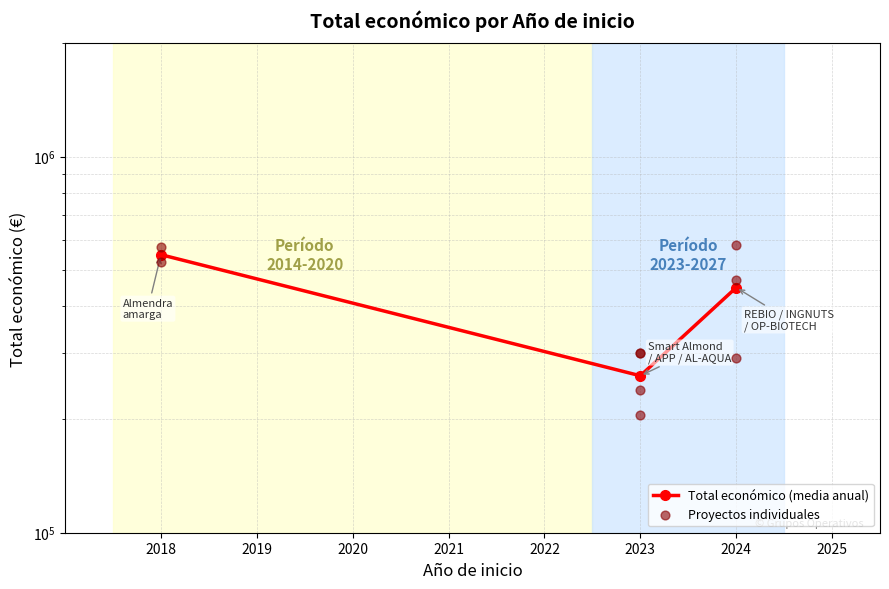

What is the ratio of the value at 2024 to the value at 2024?

0.8